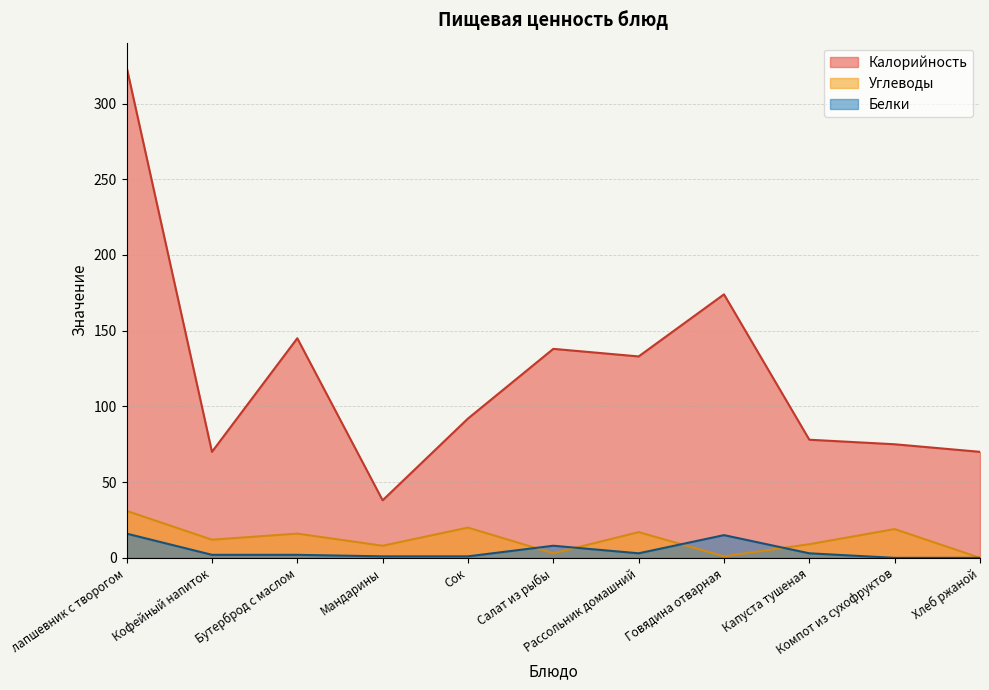

Reading left to right, list all the values displayed in this chart.

Калорийность: 324	70	145	38	92	138	133	174	78	75	70
Белки: 16	2	2	1	1	8	3	15	3	0	0
Углеводы: 31	12	16	8	20	3	17	1	9	19	0